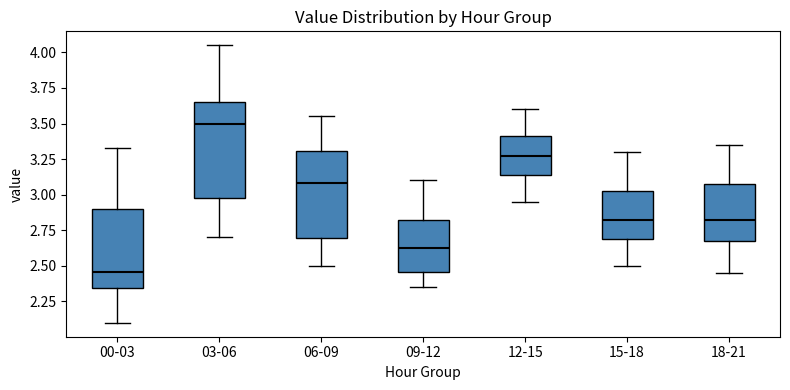

Where does the median line of the box for 09-12 sit on the y-axis? The values are not printed on the chart, so give them approximately, as read against the axis.

2.65